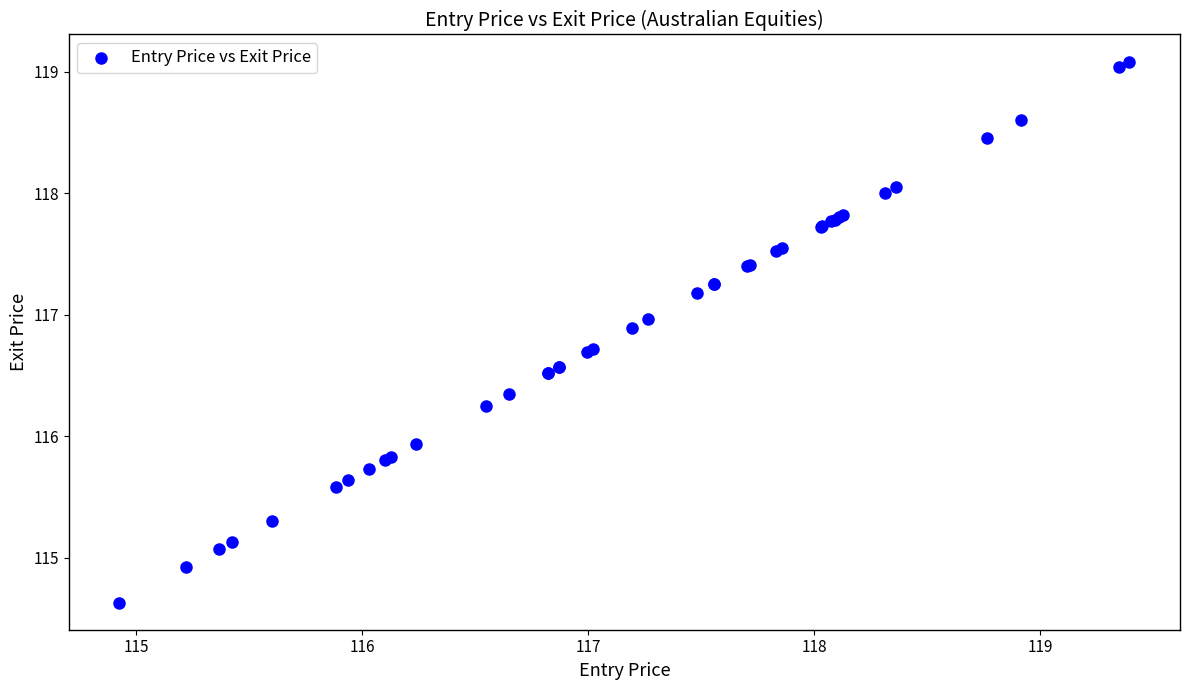

What Y value in the scatter plot is closest to 116?

115.9